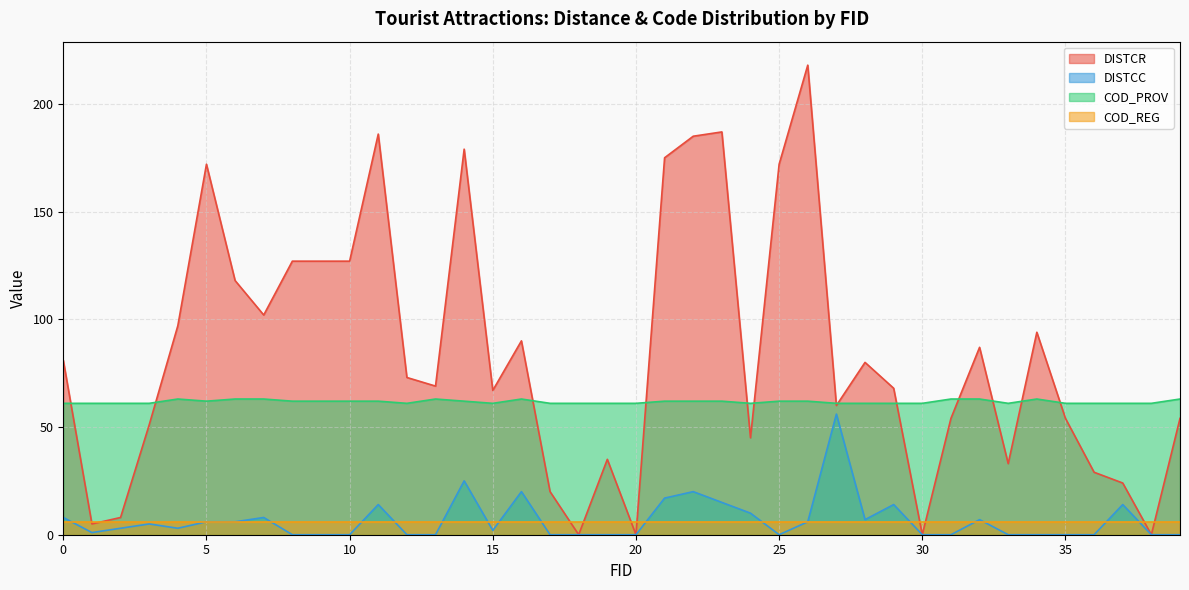

Where is the first local minimum for DISTCC?

1